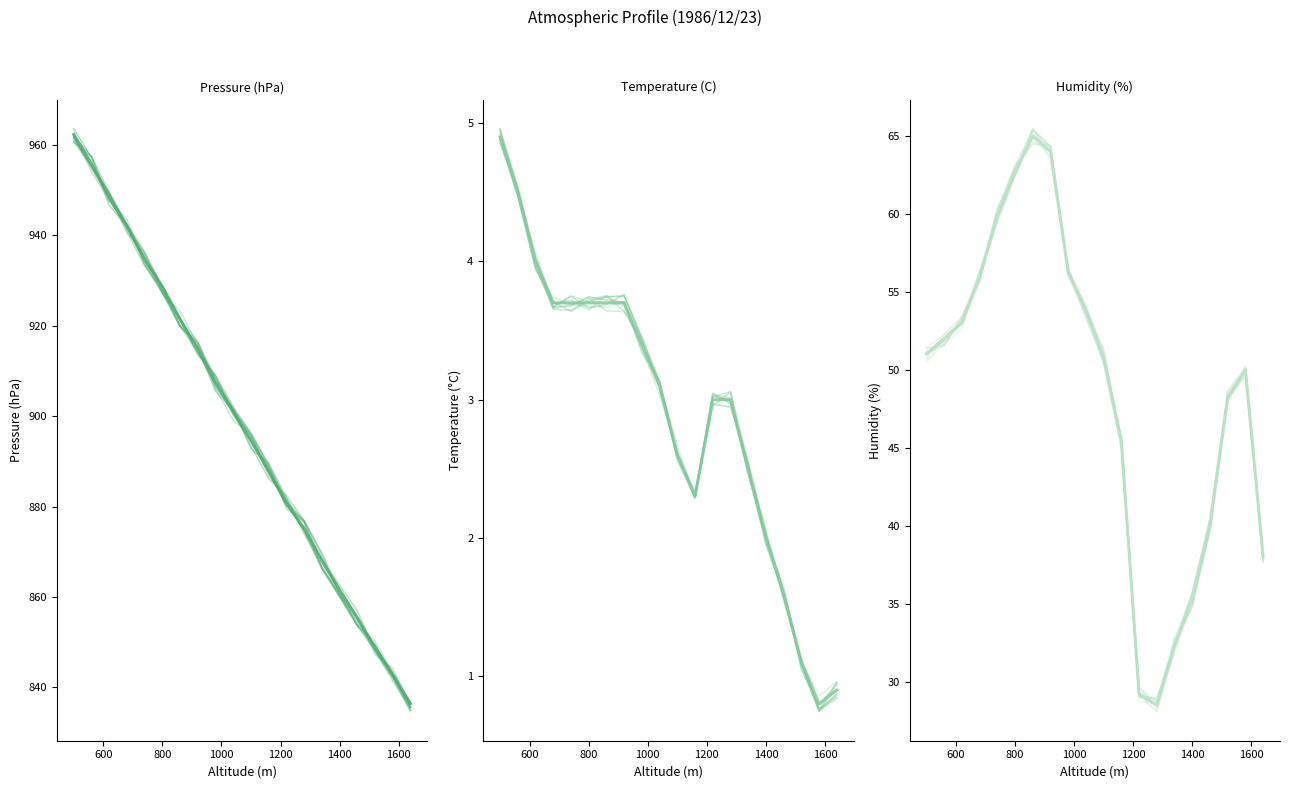

How many data points does each series have?

20